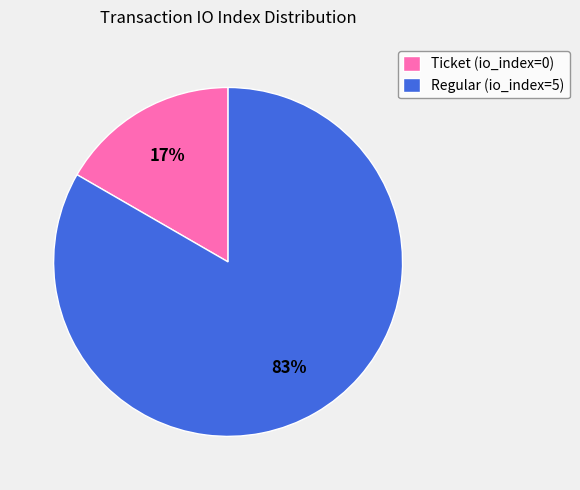

Between Ticket (io_index=0) and Regular (io_index=5), which is larger?

Regular (io_index=5)